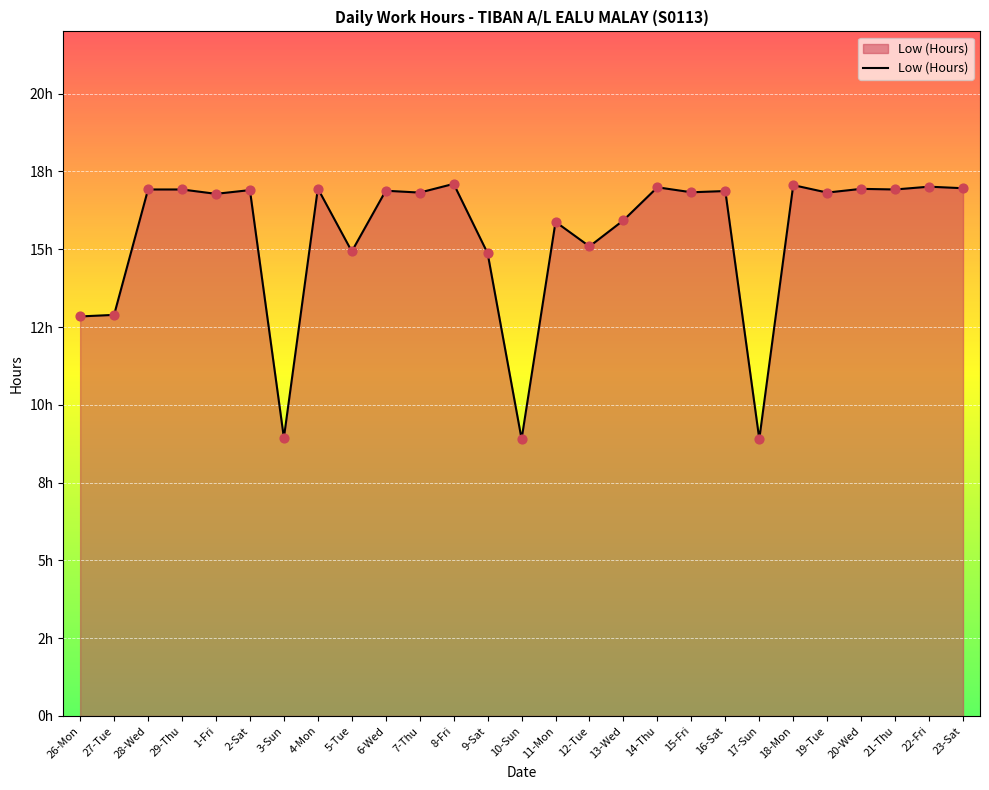

Which has a higher value, 11-Mon or 17-Sun?

11-Mon